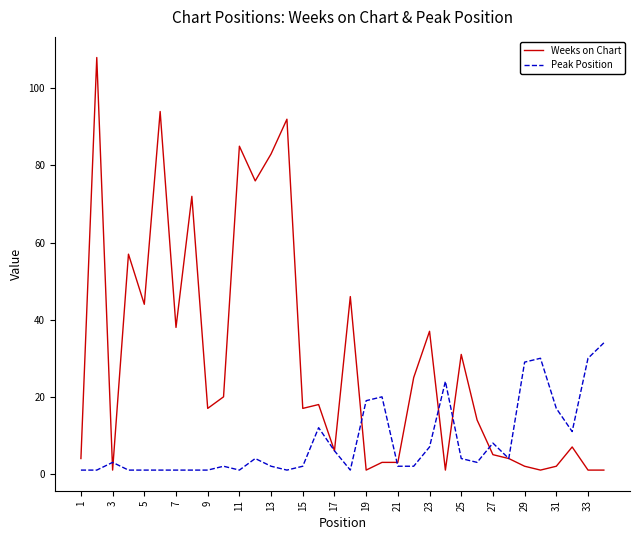

Reading left to right, extract all data points from this chart.

Weeks on Chart: 4	108	1	57	44	94	38	72	17	20	85	76	83	92	17	18	6	46	1	3	3	25	37	1	31	14	5	4	2	1	2	7	1	1
Peak Position: 1	1	3	1	1	1	1	1	1	2	1	4	2	1	2	12	6	1	19	20	2	2	7	24	4	3	8	4	29	30	17	11	30	34